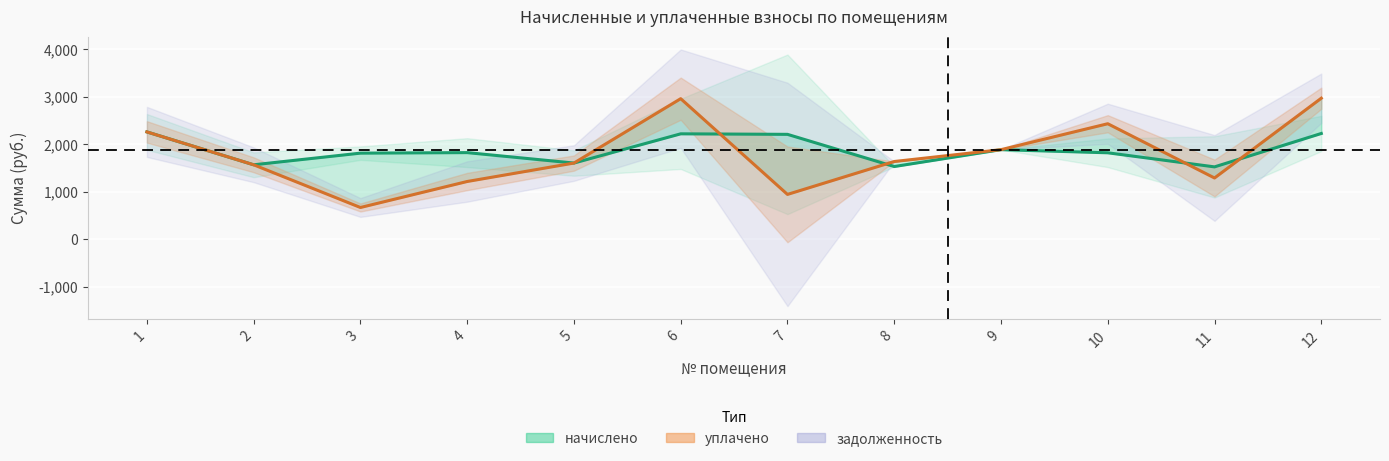

What is the maximum value shown in the chart?

2971.9